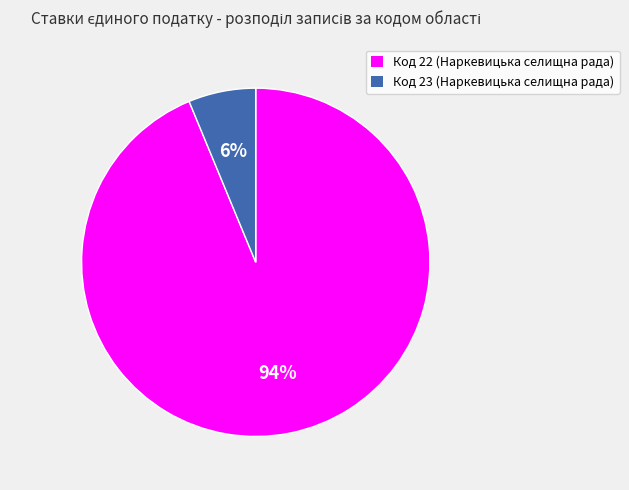

Between Код 23 (Наркевицька селищна рада) and Код 22 (Наркевицька селищна рада), which is larger?

Код 22 (Наркевицька селищна рада)